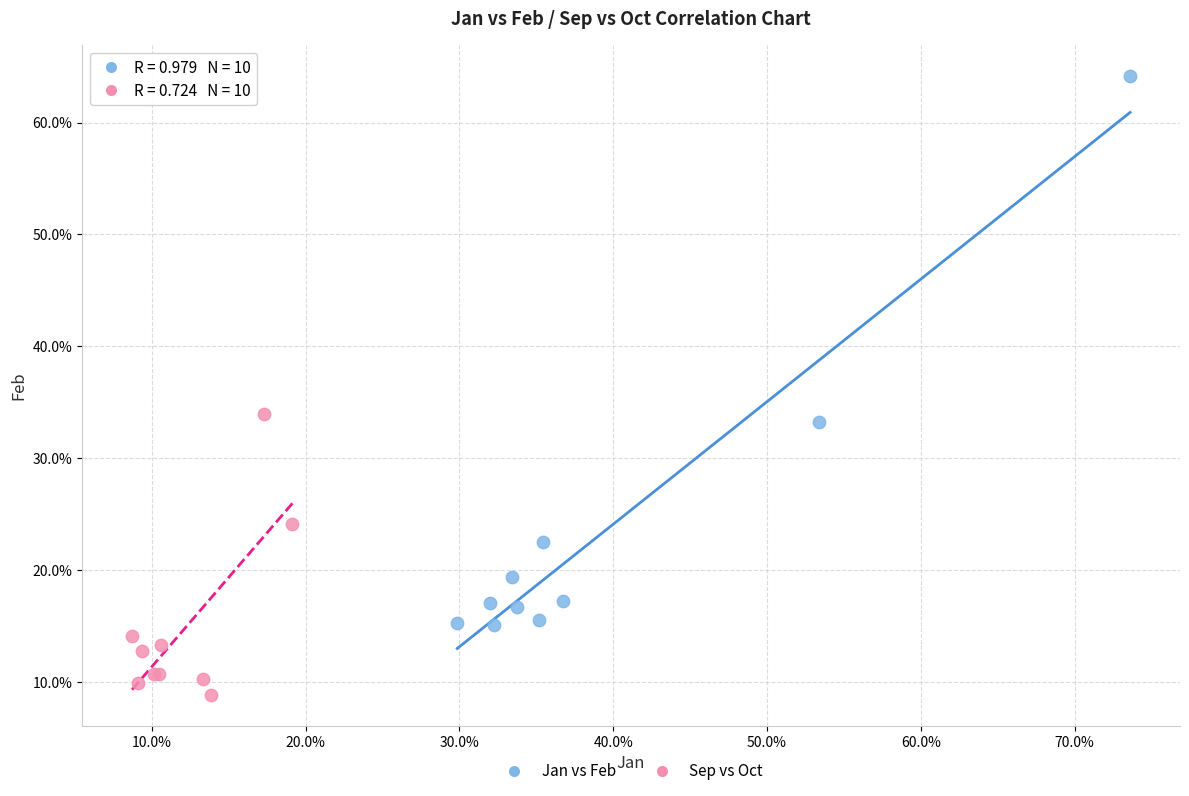

Which series has the largest Y range (max minus min)?

Jan vs Feb